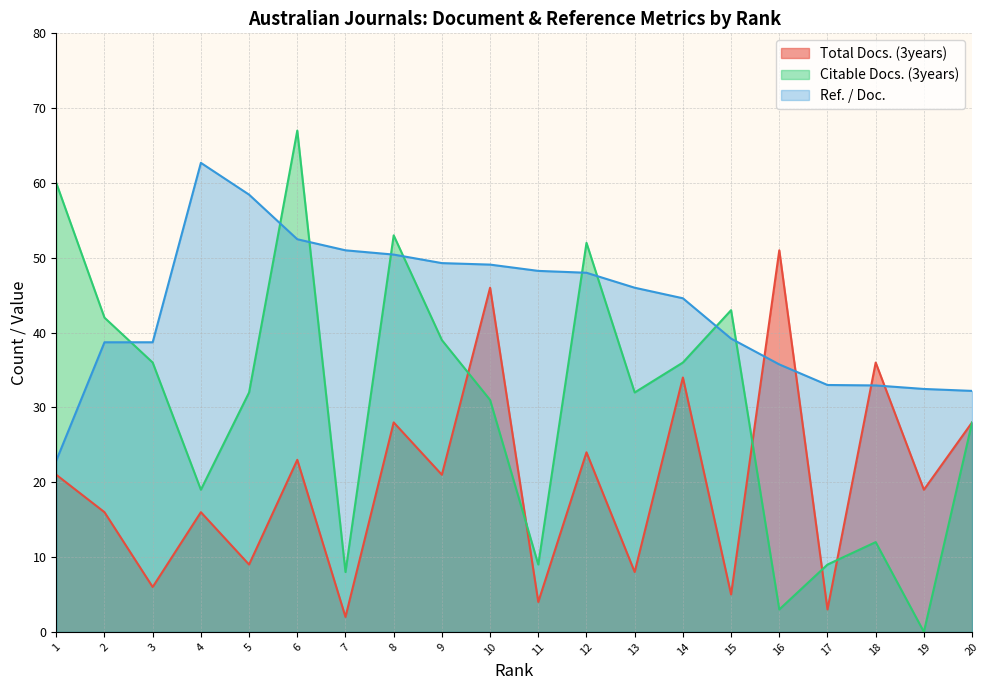

Does the chart have visible grid lines?

Yes